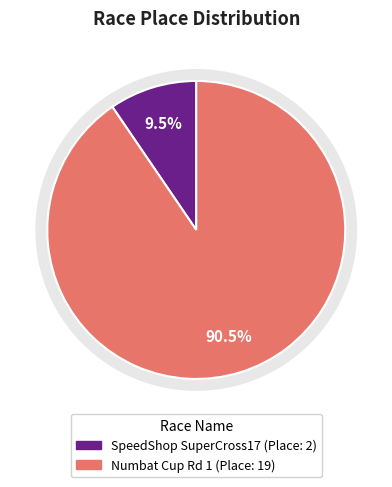

Rank the categories by value from highest to lowest.

Numbat Cup Rd 1, SpeedShop SuperCross17